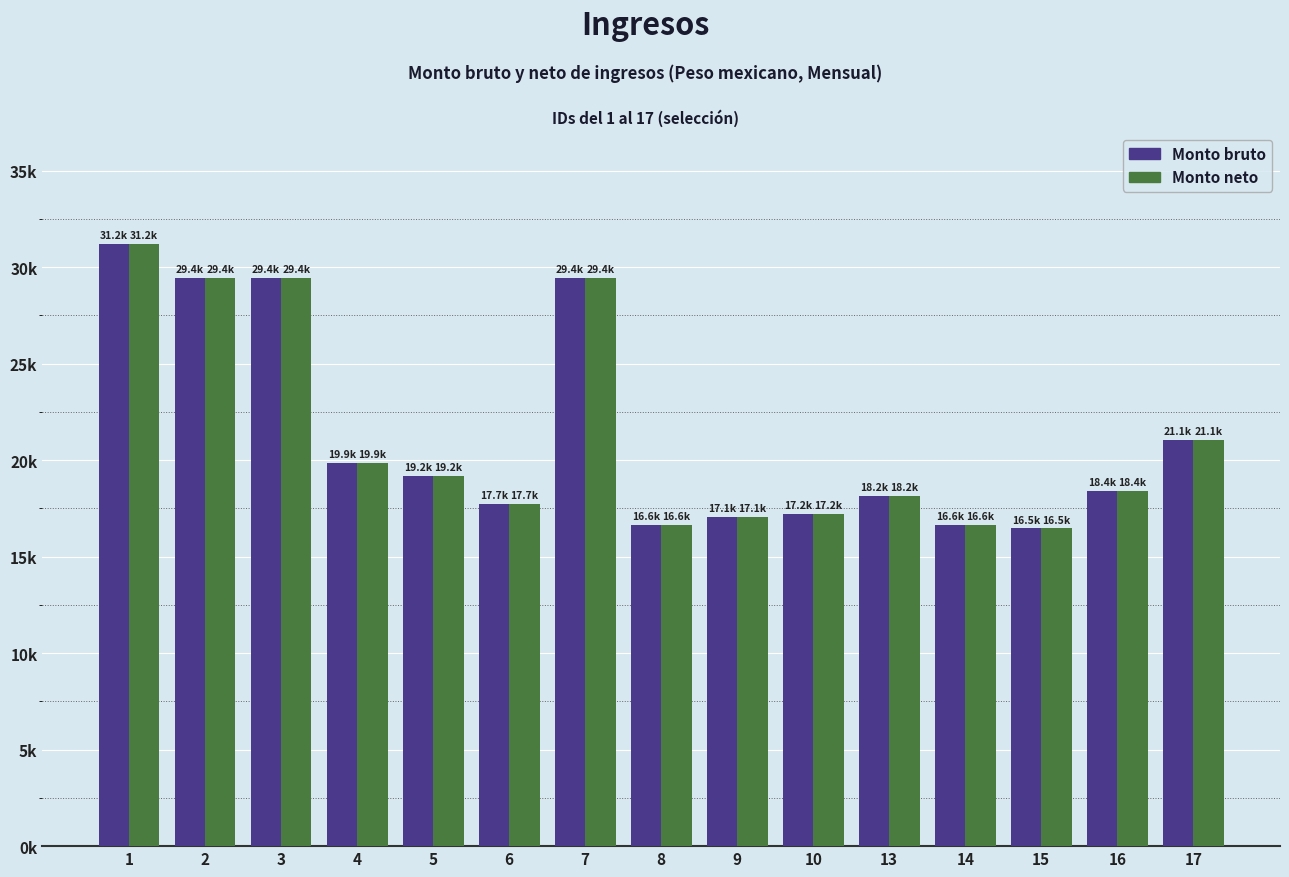

At which label does Monto neto reach its minimum?

15